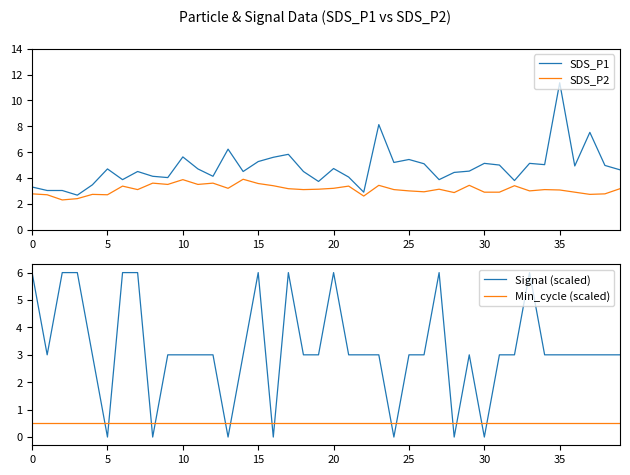

At which category does Signal (scaled) reach its first local peak?

15